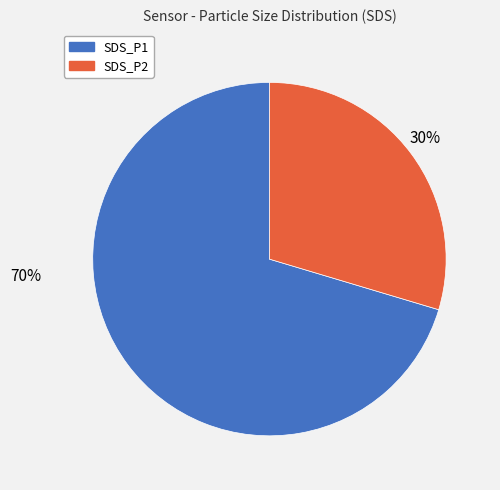

How many slices are in this pie chart?

2